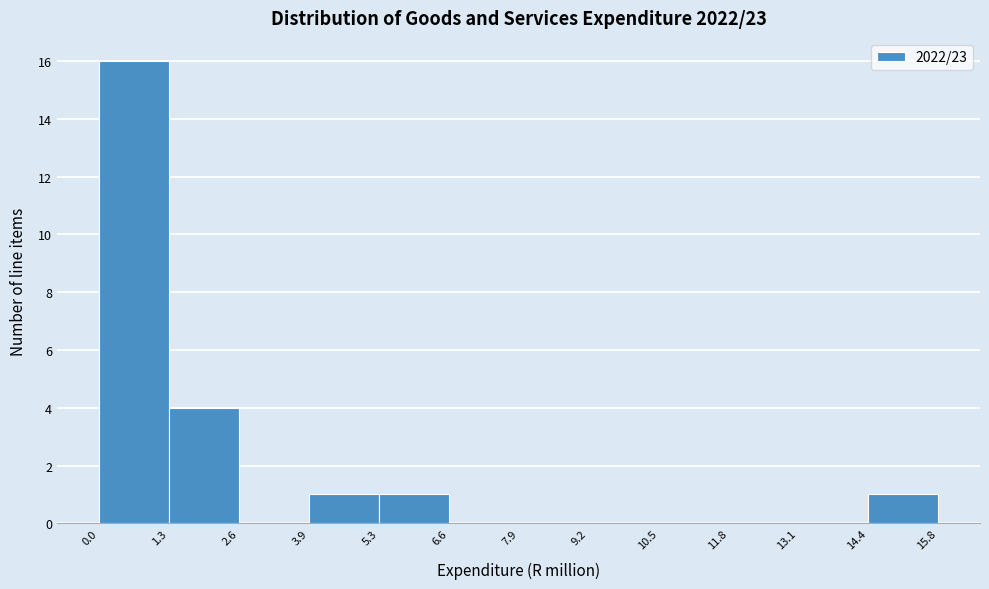

Reading left to right, list every bar in this chart as the range it spans on the x-axis followed by its height. The values are not printed on the chart, so give them approximately, as read against the axis.

0.0 to 1.3: 16
1.3 to 2.6: 4
2.6 to 3.9: 0
3.9 to 5.3: 1
5.3 to 6.6: 1
6.6 to 7.9: 0
7.9 to 9.2: 0
9.2 to 10.5: 0
10.5 to 11.8: 0
11.8 to 13.1: 0
13.1 to 14.4: 0
14.4 to 15.8: 1